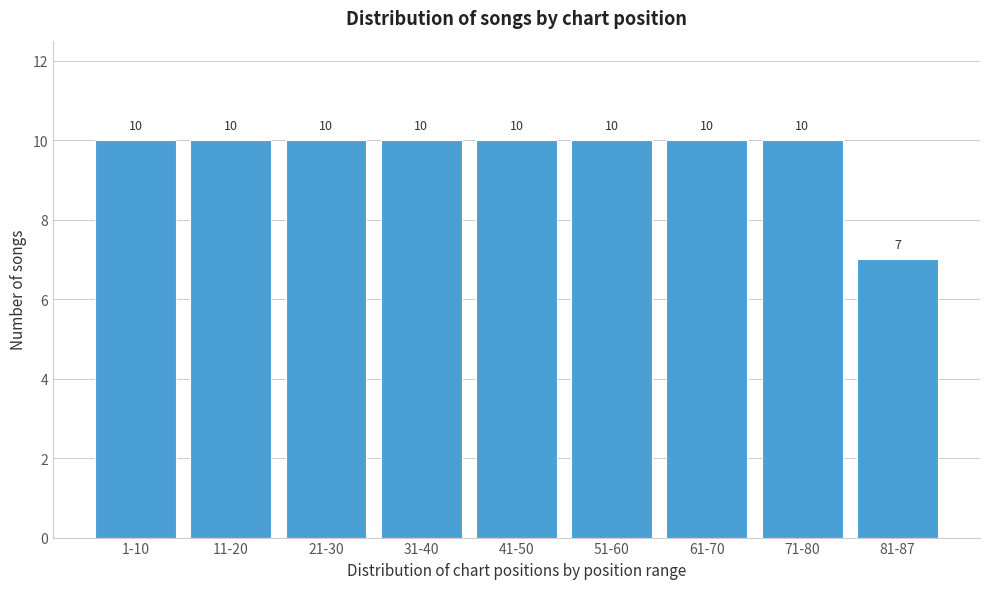

Reading left to right, transcribe all the data shown in this chart.

1-10=10	11-20=10	21-30=10	31-40=10	41-50=10	51-60=10	61-70=10	71-80=10	81-87=7